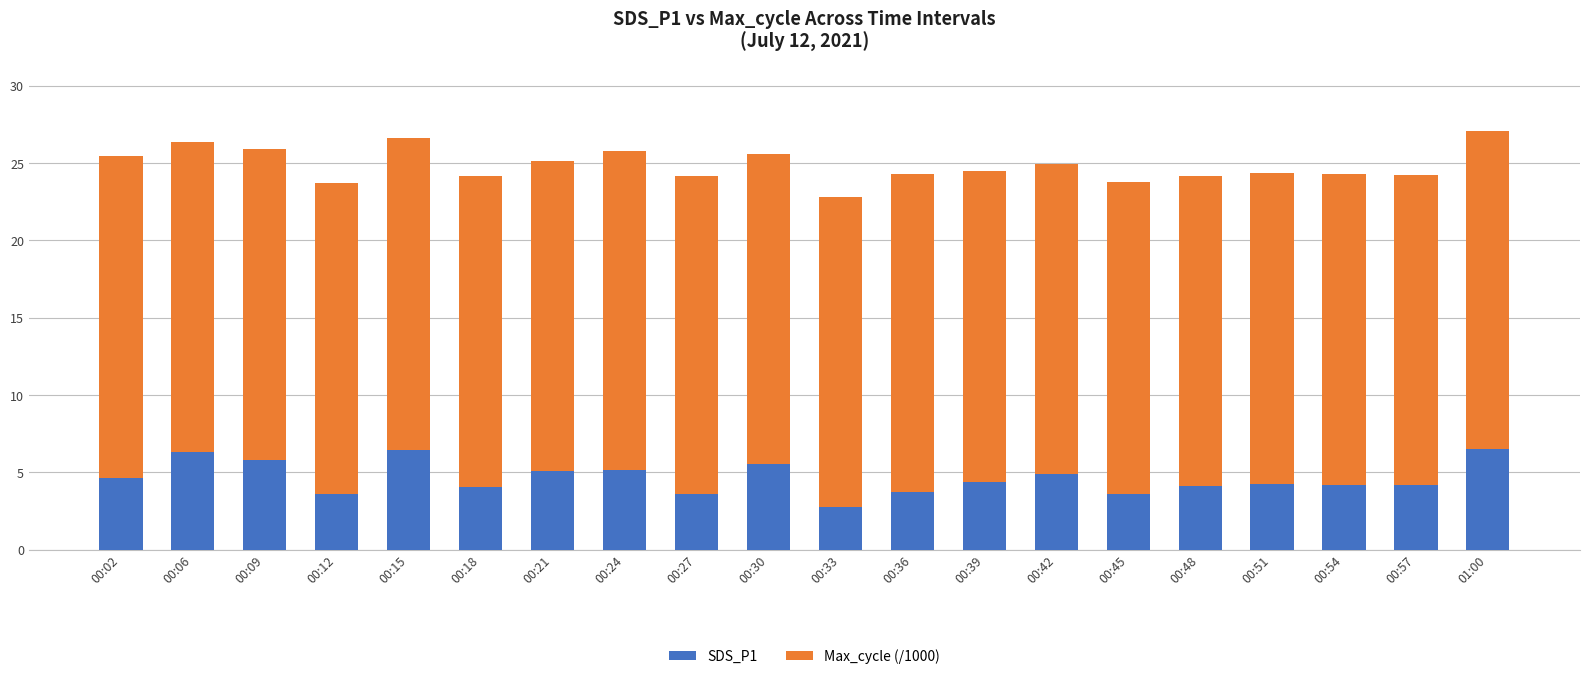

What value does the SDS_P1 series have at 01:00?

6.5